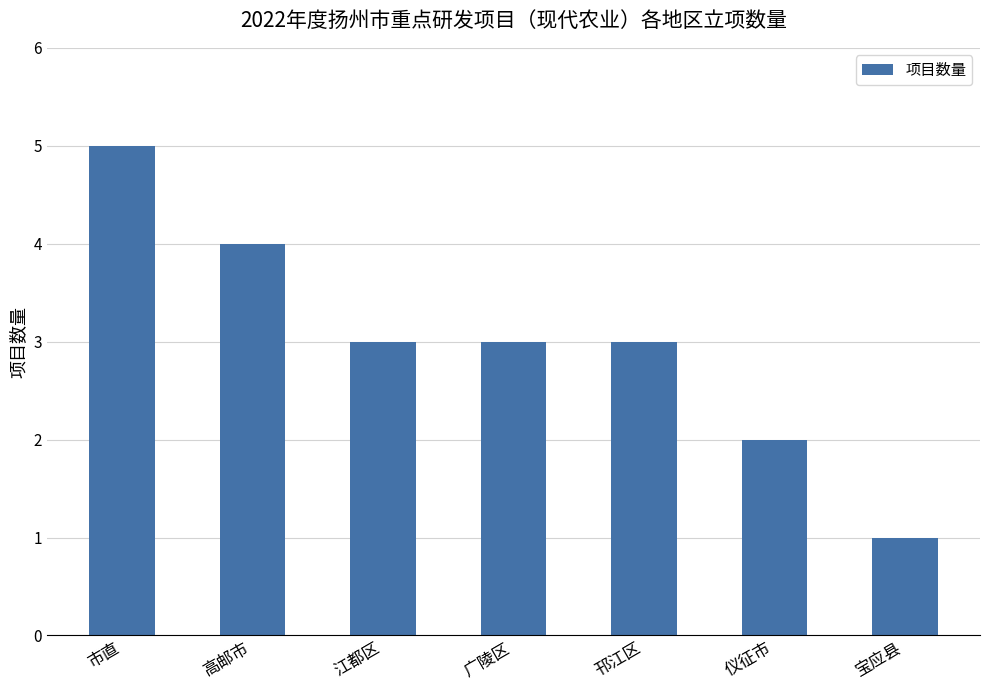

What is the difference between the second highest and minimum values?

3